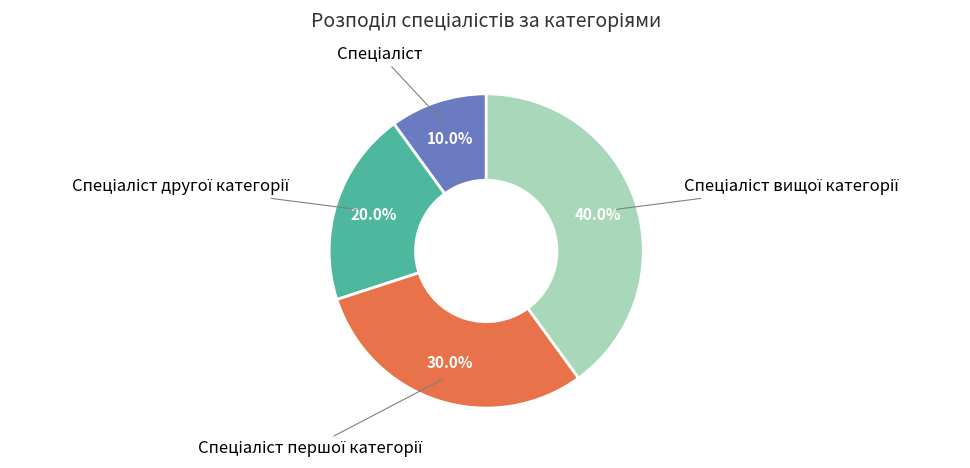

Is there a majority slice in this chart?

No